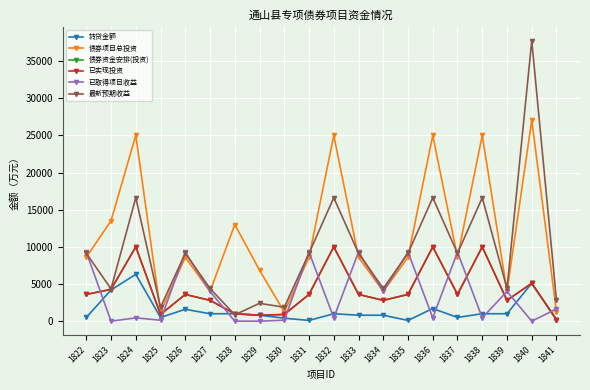

Is this an area chart (filled region under the line)?

No